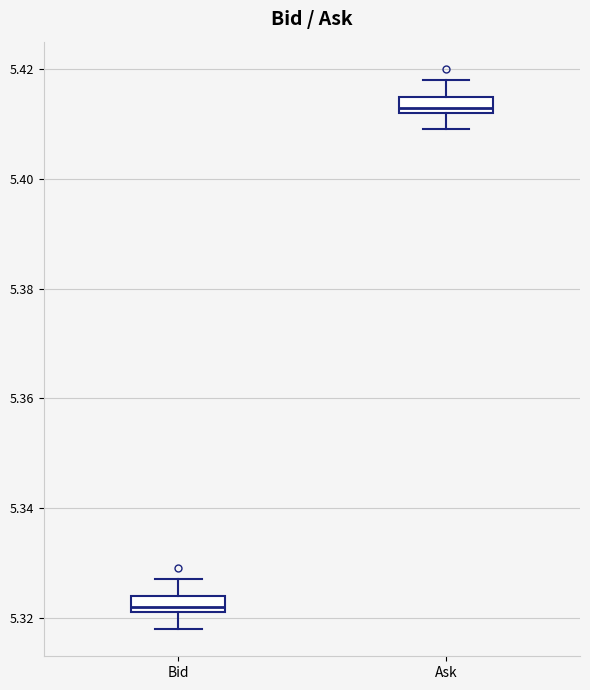

Reading left to right, transcribe this box plot: for each box, give where its median line is, the range the box spans, and where its two whiskers end, as read against the y-axis. The values are not printed on the chart, so give them approximately, as read against the axis.

Bid: median 5.322 (just above the box's lower edge), box 5.322 to 5.324, whiskers 5.318 to 5.328
Ask: median 5.414, box 5.412 to 5.416, whiskers 5.410 to 5.418